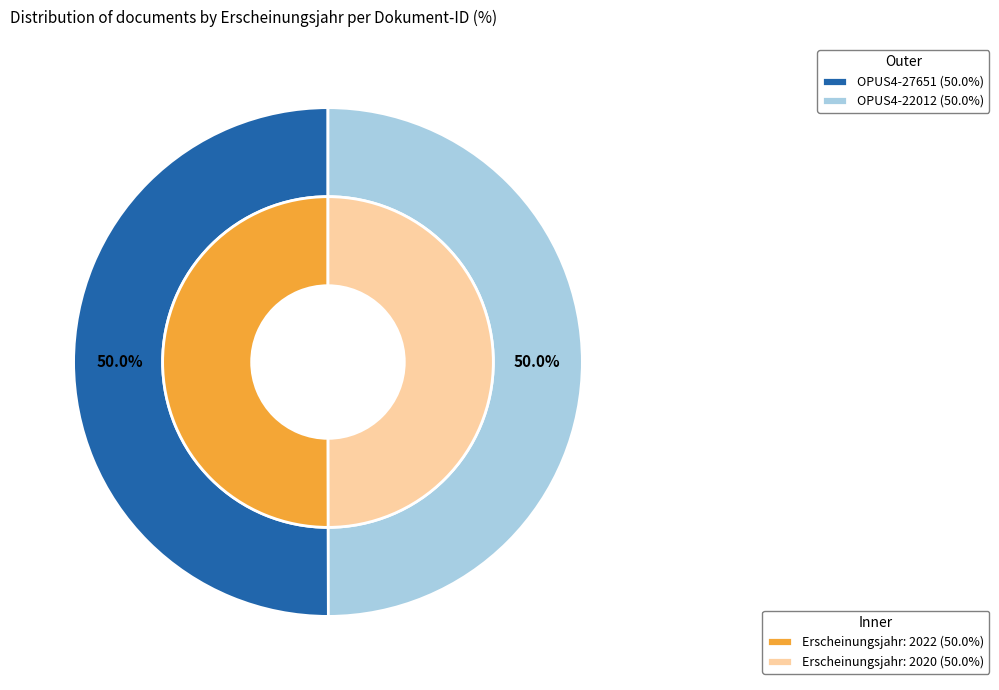

Which category has the biggest portion of the pie?

OPUS4-27651